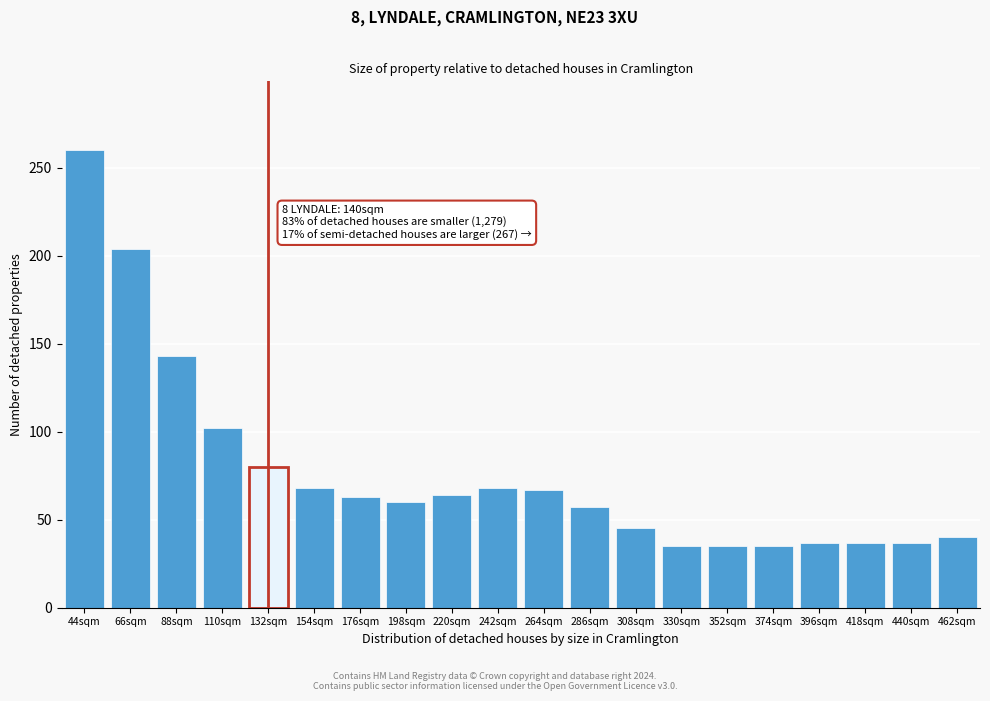

The chart shows a value of 282 at 66sqm. True or false?

False